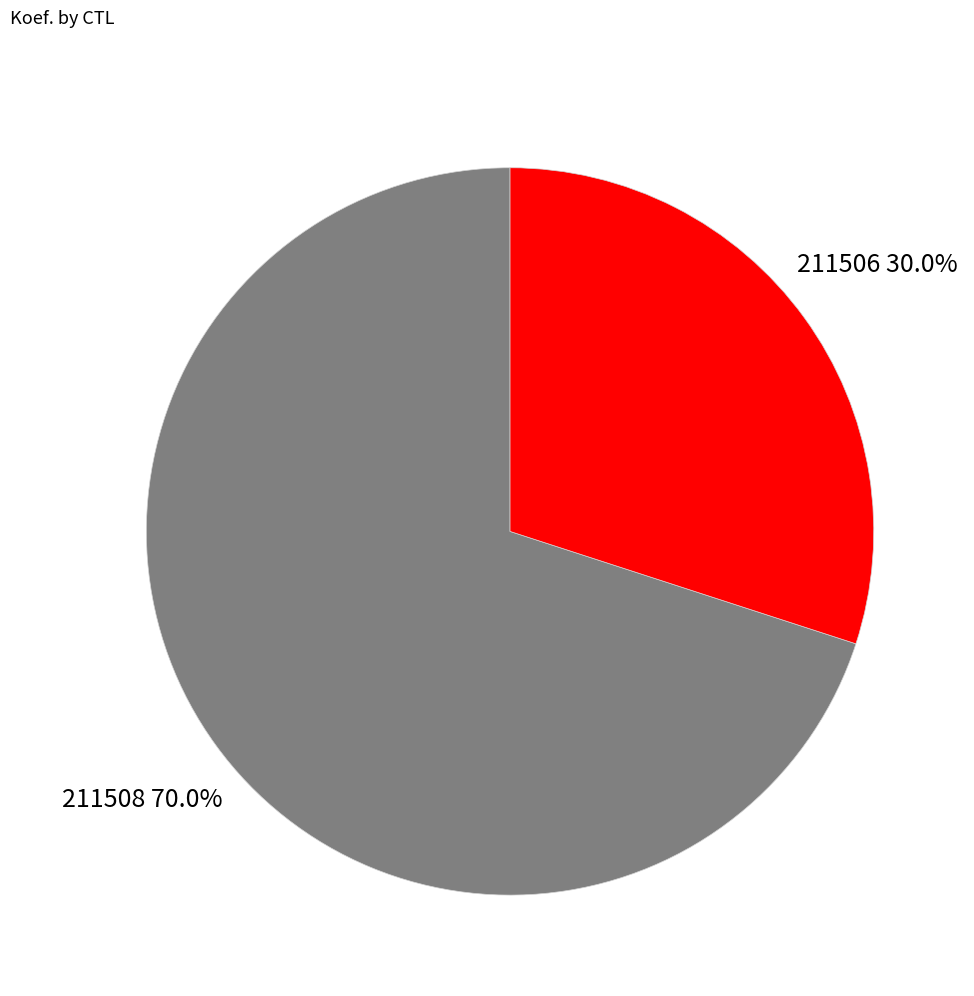

Rank the categories by value from lowest to highest.

211506, 211508